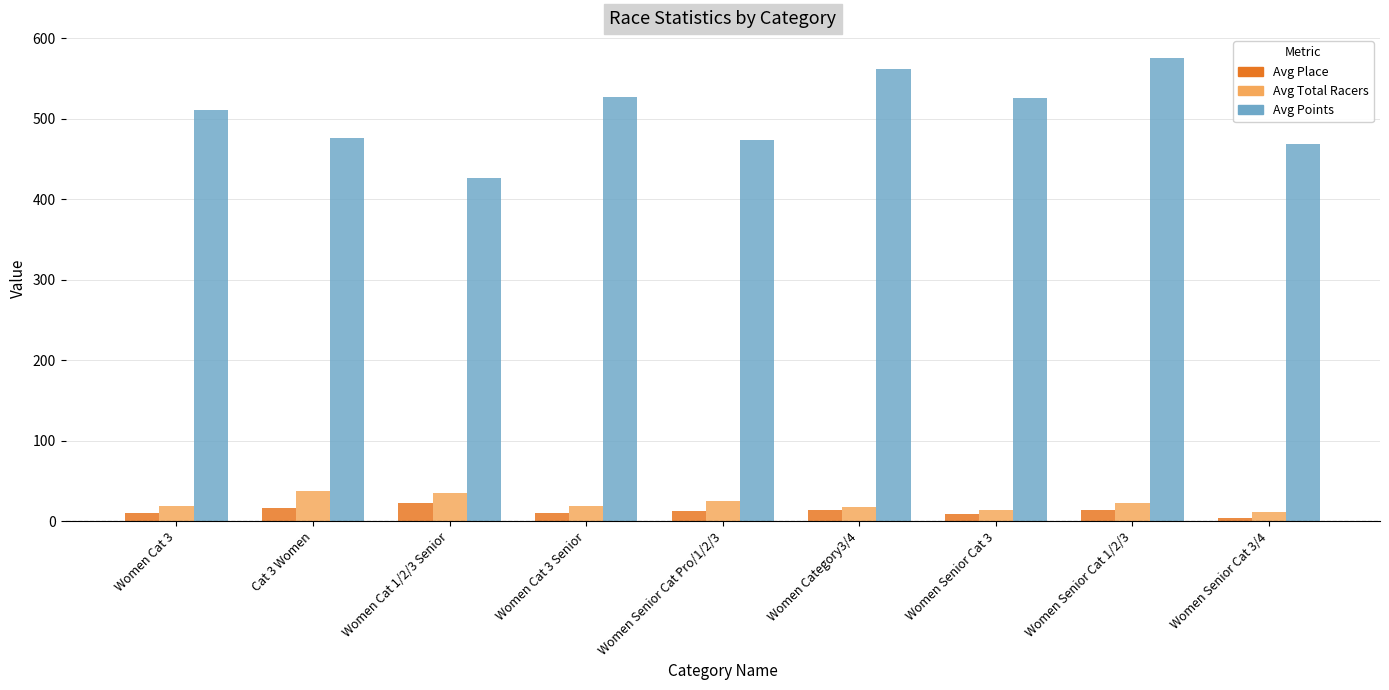

What are all the series names shown in the legend?

Avg Place, Avg Total Racers, Avg Points